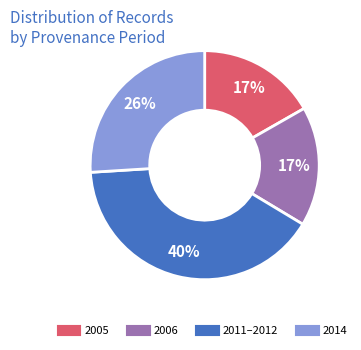

To the nearest percent, what is the average slice percentage?

25%